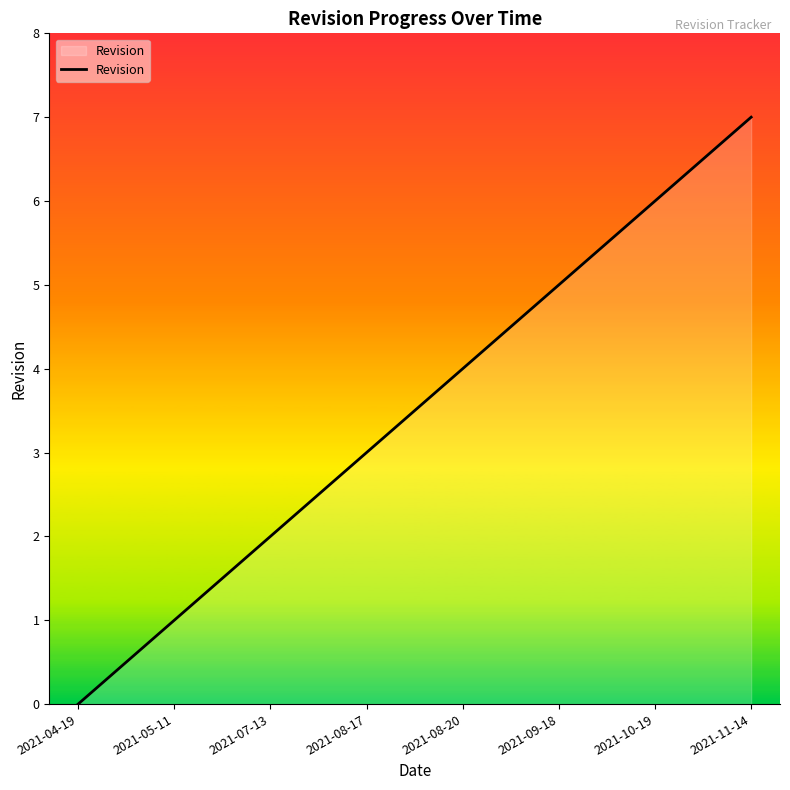

Count the values in the range 2 to 6.

5